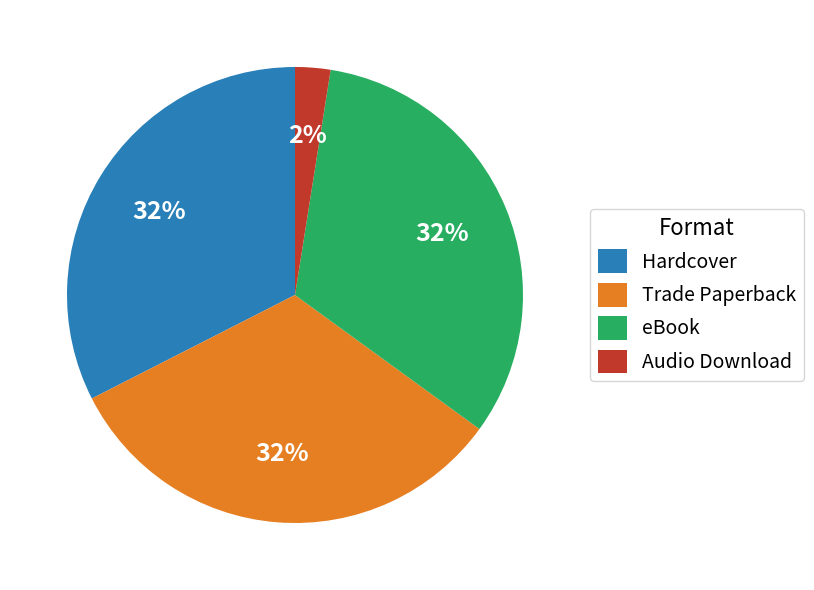

Combined, do Trade Paperback and eBook account for over 50%?

Yes